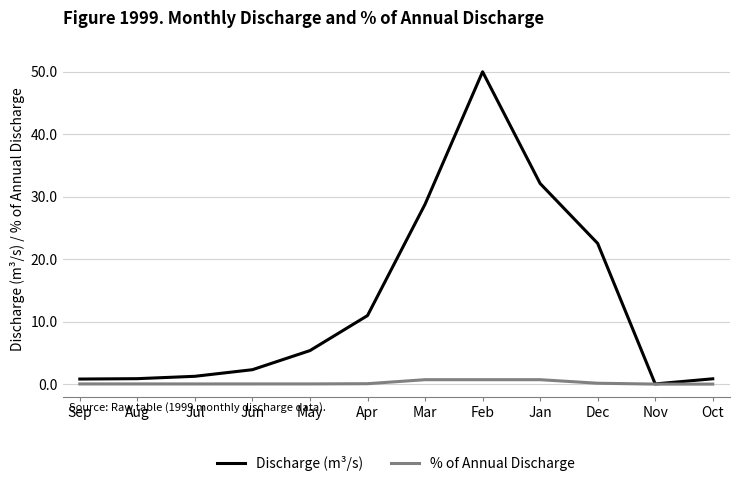

What is the difference between the Discharge (m³/s) values at Jan and Dec?

9.6